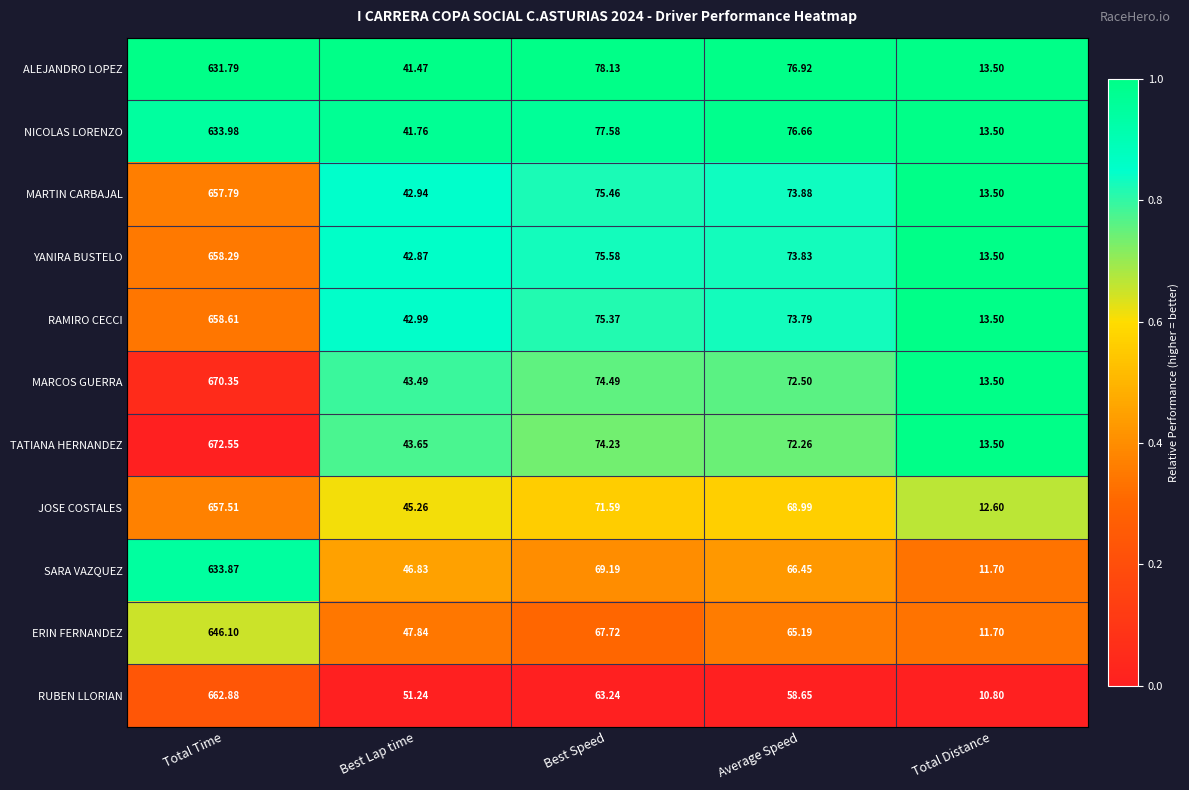

What is the total value across all series at Best Lap time?

490.3